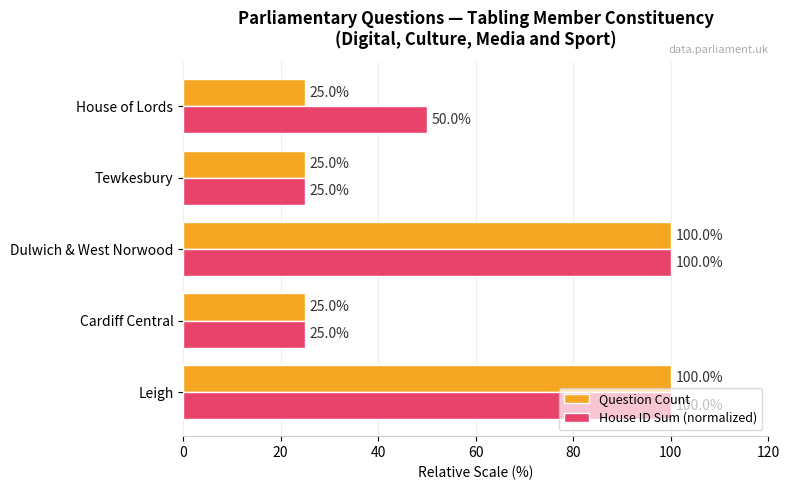

List the series in order of their overall mean, lowest first.

Question Count, House ID Sum (normalized)